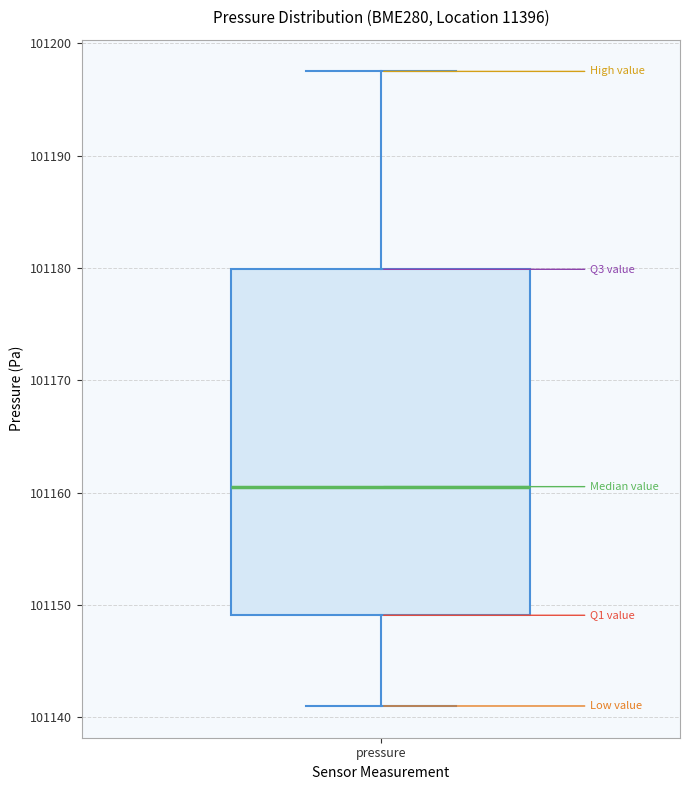

Read this box plot against the y-axis: the position of the median line, the range covered by the box, and the ends of both whiskers. The values are not printed on the chart, so give them approximately, as read against the axis.

median 101161, box 101149 to 101180, whiskers 101141 to 101198